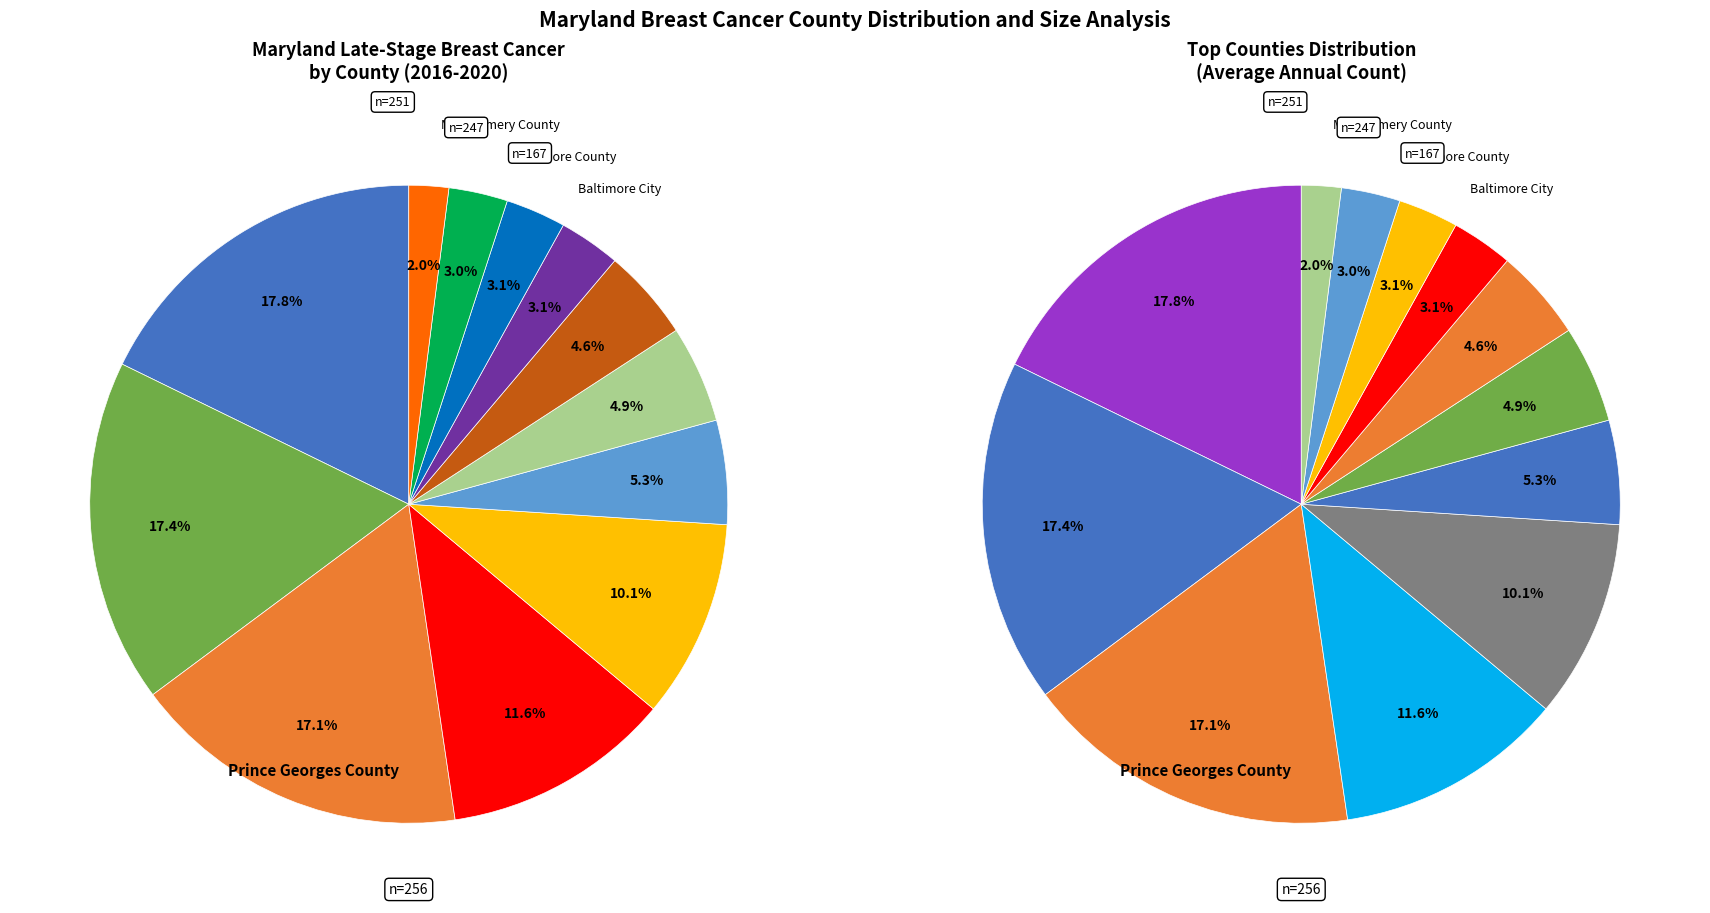

To the nearest percent, what is the difference between the largest and smallest slice percentages?

16%